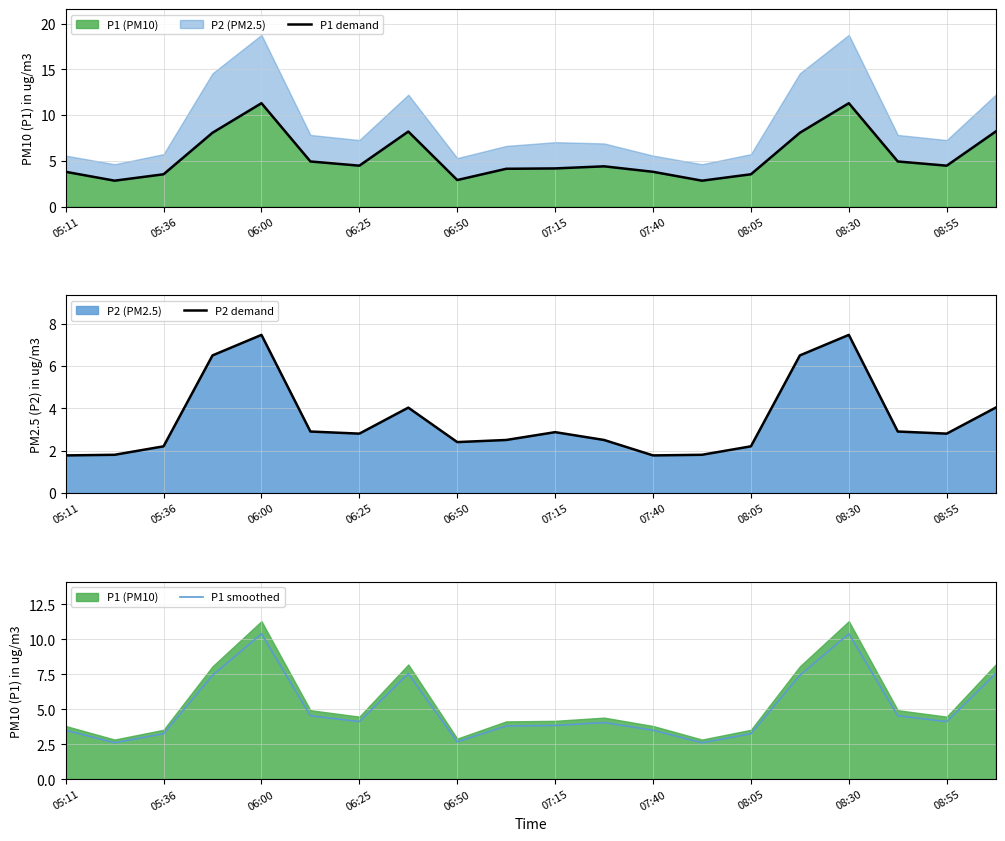

The P1 smoothed series shows 3.5 at 05:11. True or false?

True